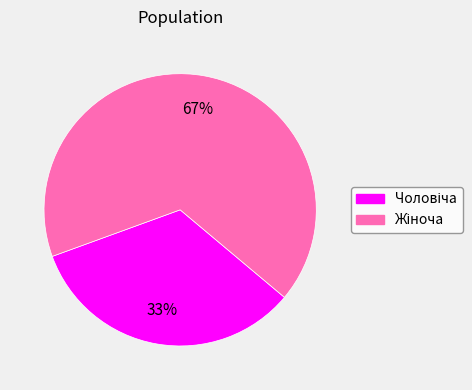

Is there a majority slice in this chart?

Yes